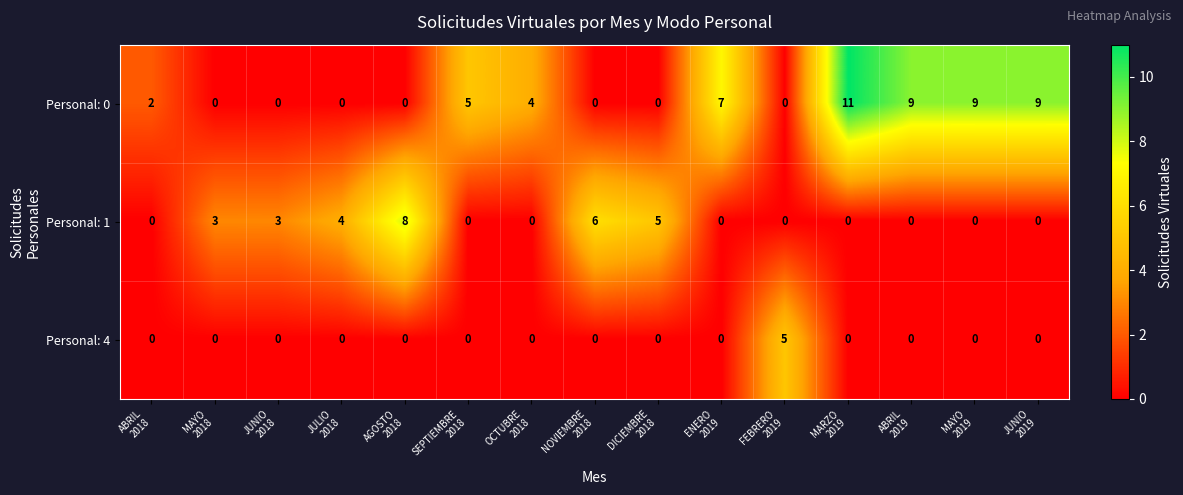

List the series in order of their peak value, highest first.

Personal: 0, Personal: 1, Personal: 4